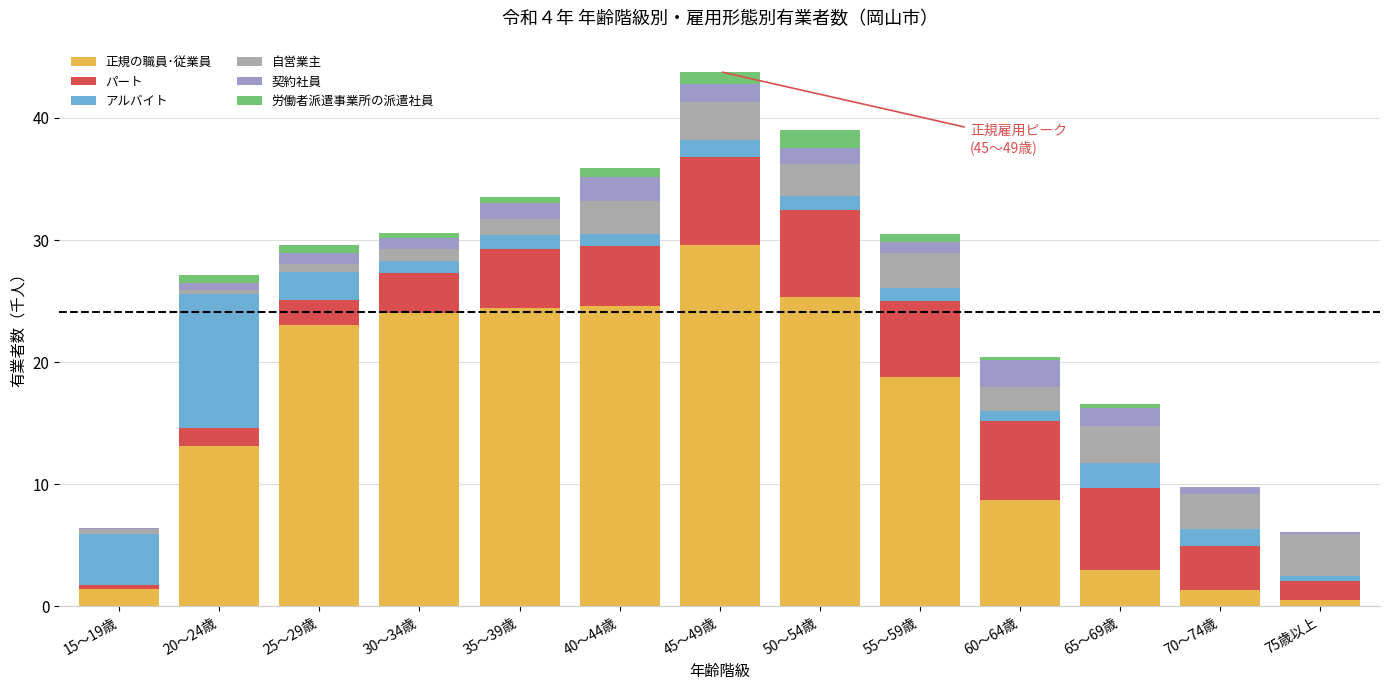

Does the chart contain stacked bars?

Yes